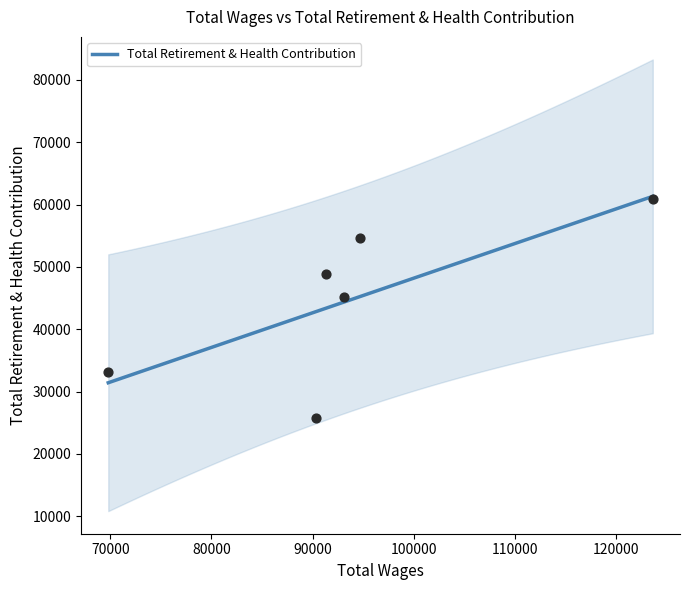

What is the change in value from 94653.0 to 90300.0?

-28760